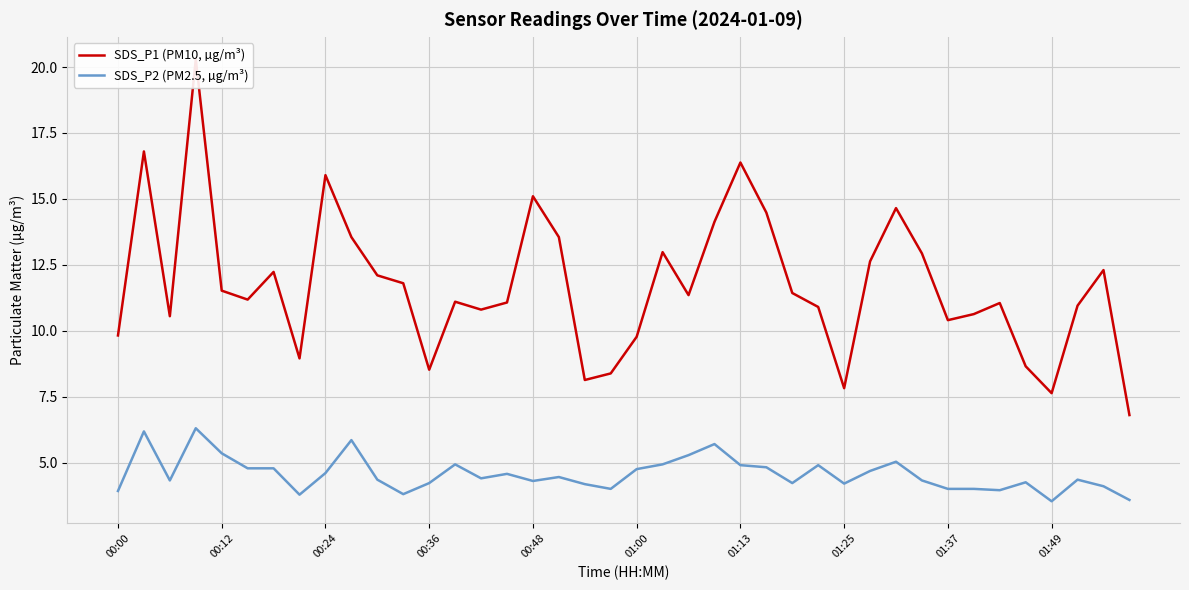

What is the minimum value for SDS_P2 (PM2.5, µg/m³)?

3.5